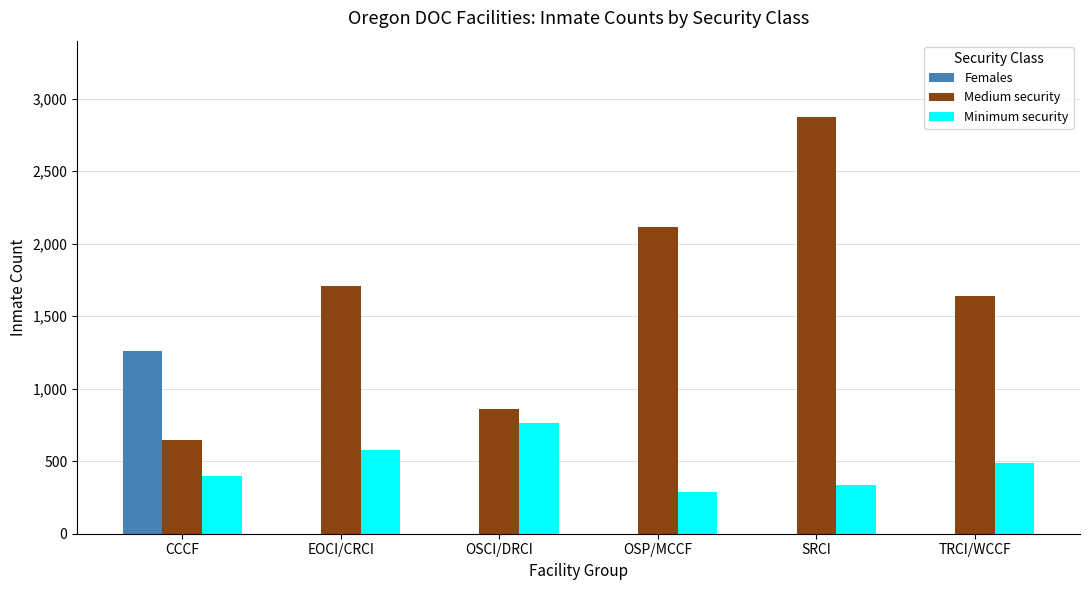

What is the greatest value displayed?

2875